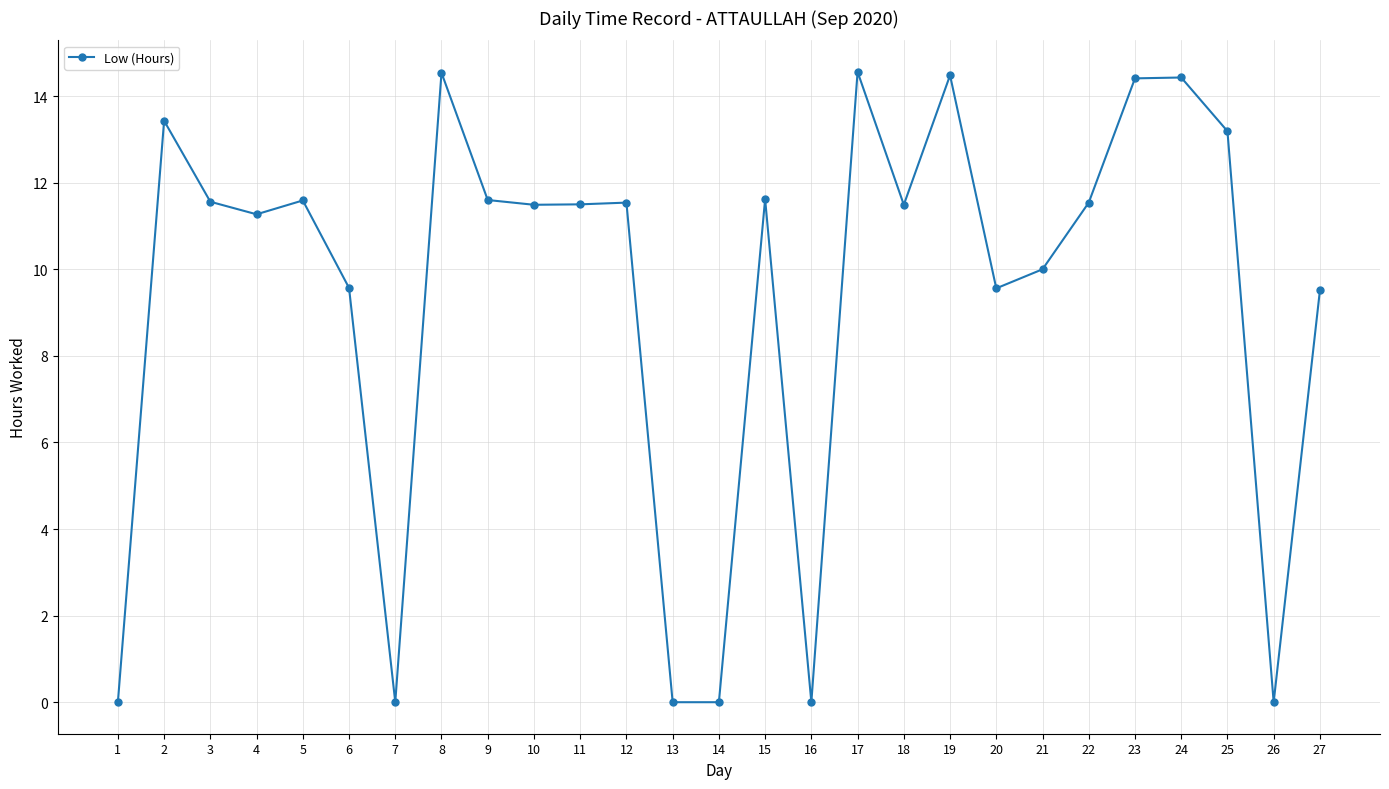

What is the value of the 27th point from the left?

9.5